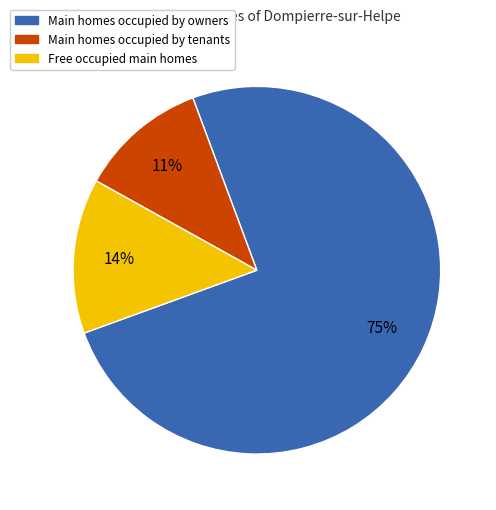

To the nearest percent, what is the average slice percentage?

33%